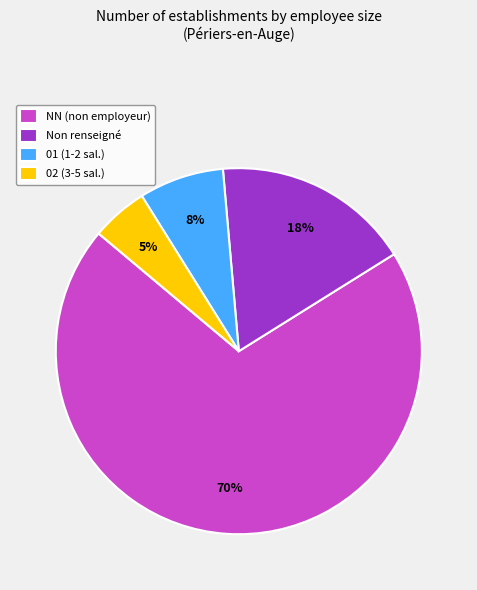

Is it true that 01 (1-2 sal.) is 8% of the pie?

True